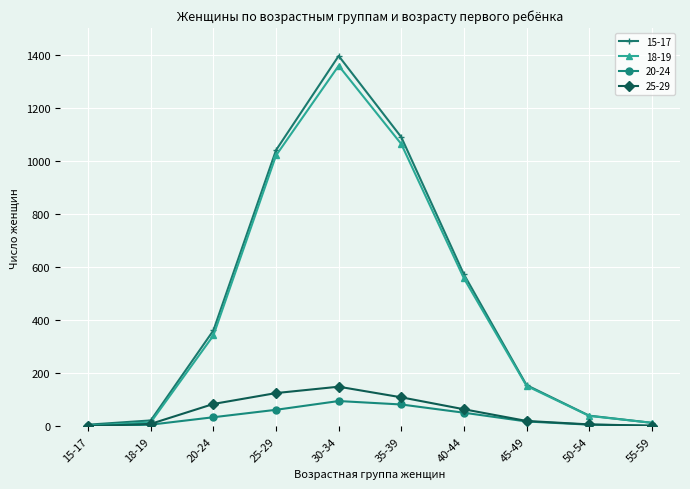

What is the label of the 1st point from the left?

15-17